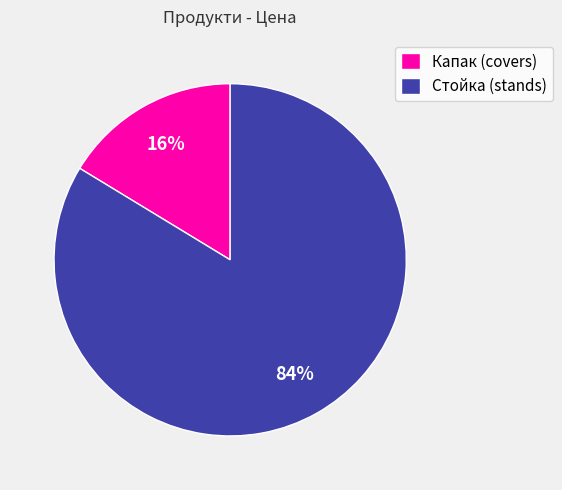

Which slice is the largest?

Стойка (stands)